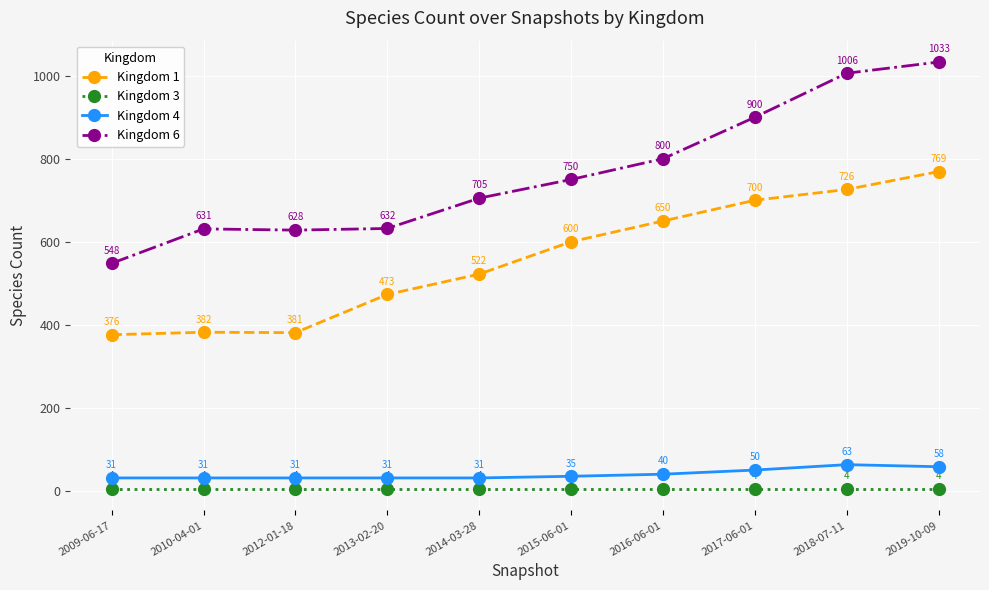

Reading right to left, what are all the values shown in this chart?

Kingdom 1: 769	726	700	650	600	522	473	381	382	376
Kingdom 3: 4	4	4	4	4	4	4	4	4	4
Kingdom 4: 58	63	50	40	35	31	31	31	31	31
Kingdom 6: 1033	1006	900	800	750	705	632	628	631	548